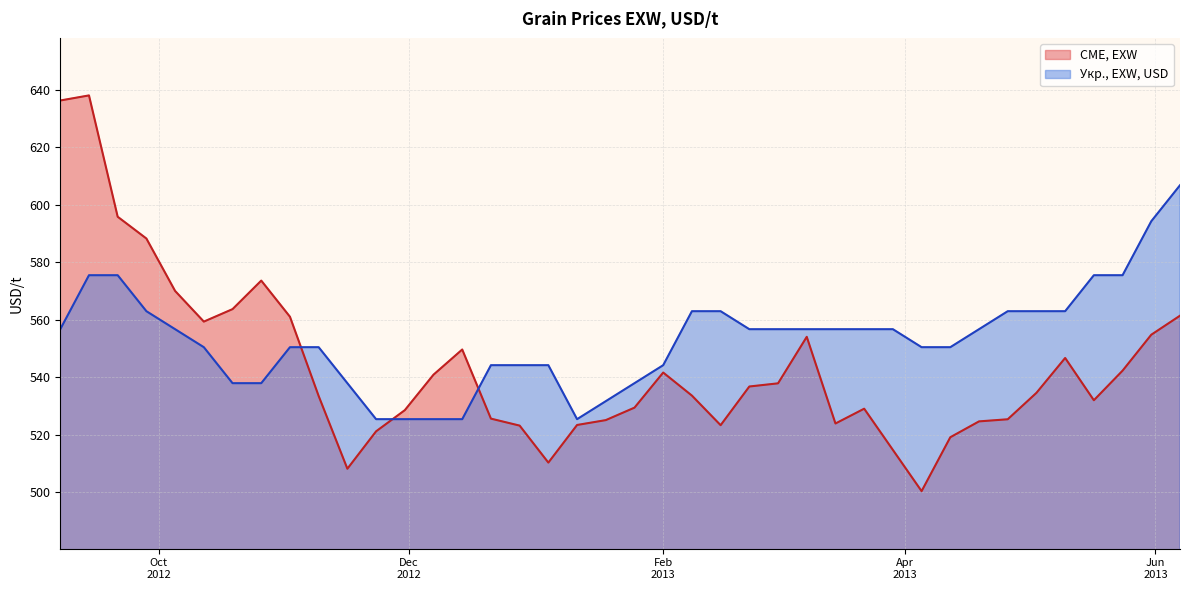

What is the highest value of the CME, EXW series?

638.0